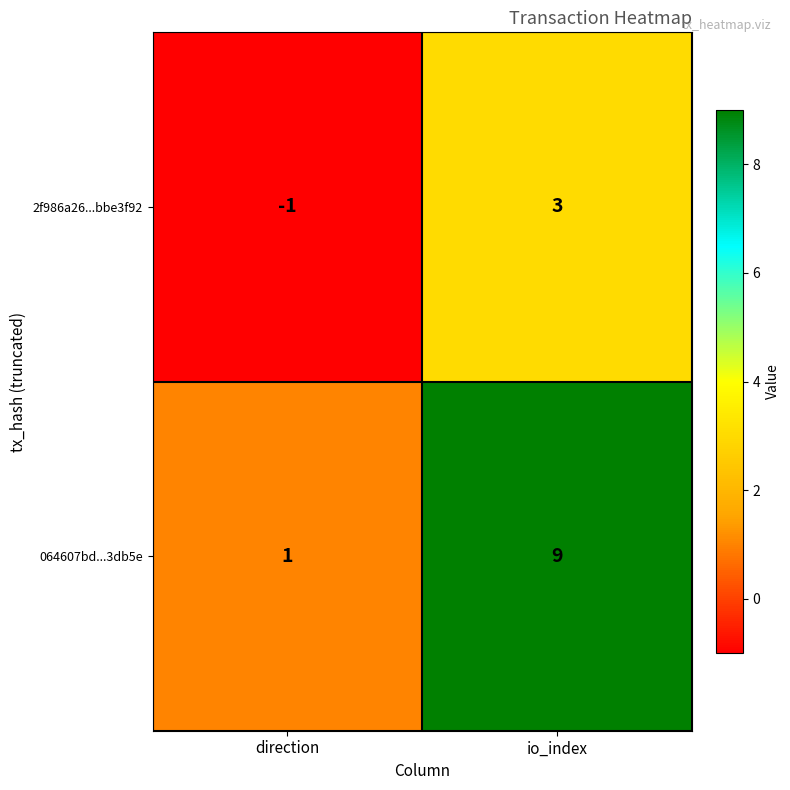

Count the number of data series in this chart.

2